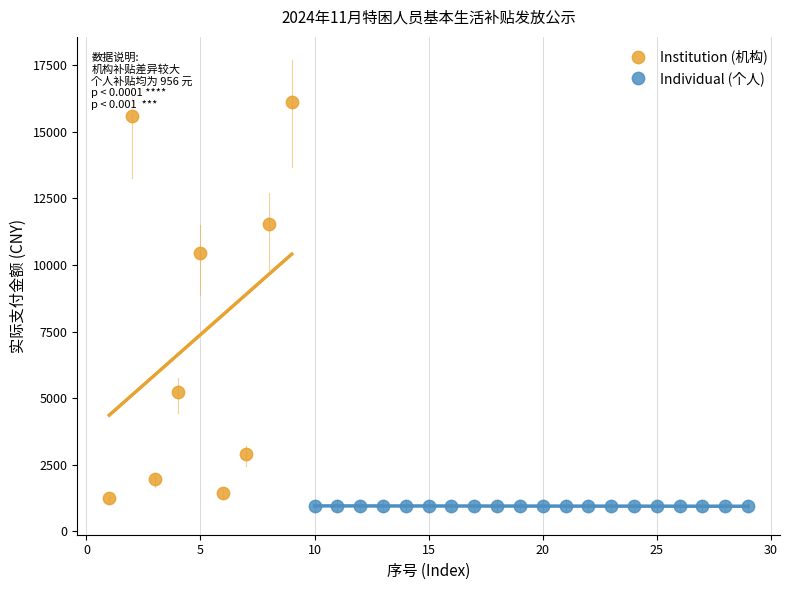

Which series contains the highest Y value?

Institution (机构)